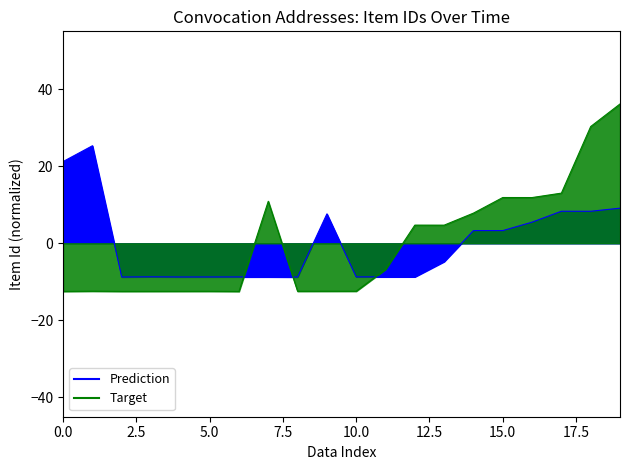

Reading left to right, what are all the values shown in this chart?

Prediction: 21.2	25.3	-8.7	-8.7	-8.7	-8.7	-8.7	-8.7	-8.8	7.6	-8.7	-8.7	-8.7	-4.7	3.3	3.3	5.5	8.3	8.3	9.1
Target: -12.5	-12.4	-12.5	-12.5	-12.5	-12.5	-12.5	10.9	-12.4	-12.4	-12.4	-6.8	4.7	4.7	7.8	11.9	11.9	13.0	30.3	36.2